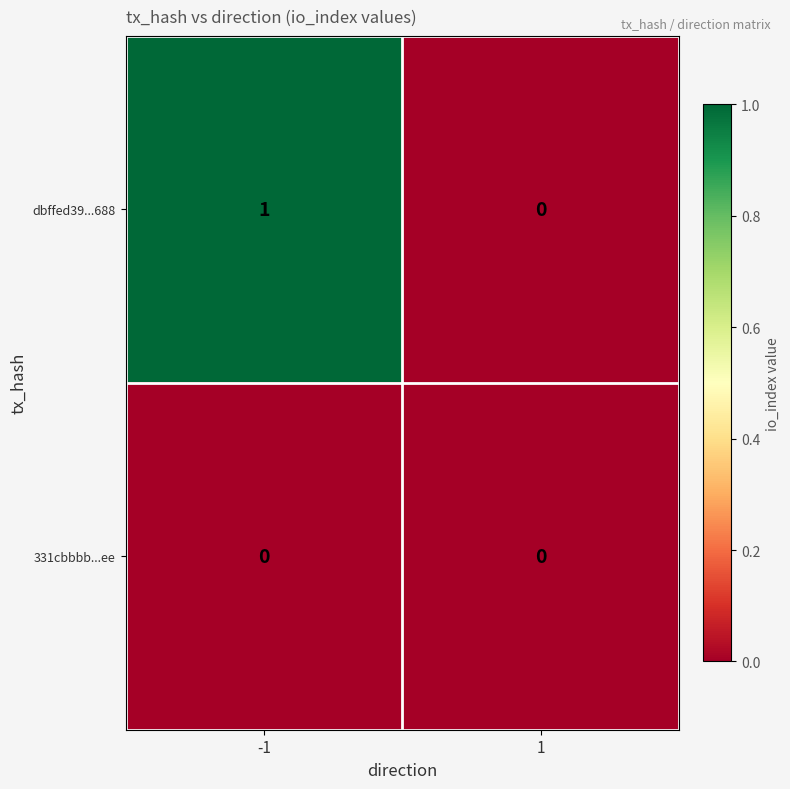

Which series has the largest total across all categories?

dbffed39...688